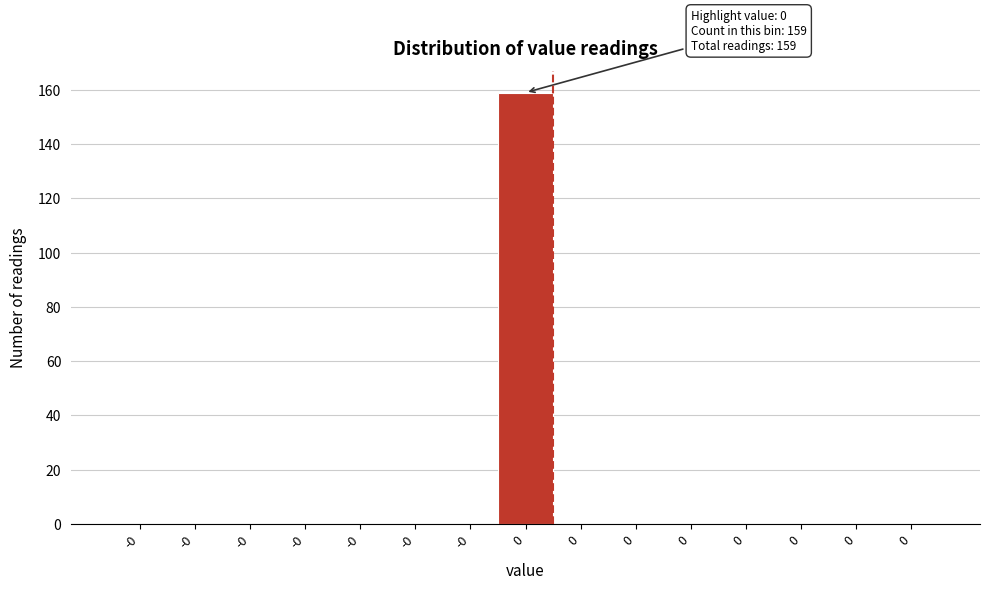

How many categories are shown in the chart?

15